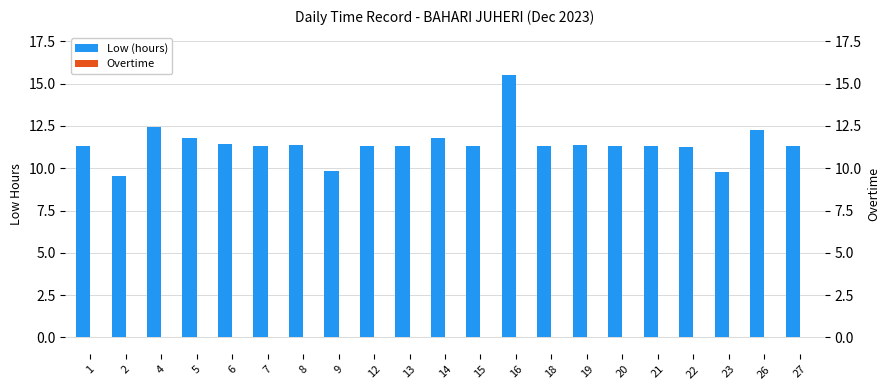

Between 14 and 26, which is larger?

26